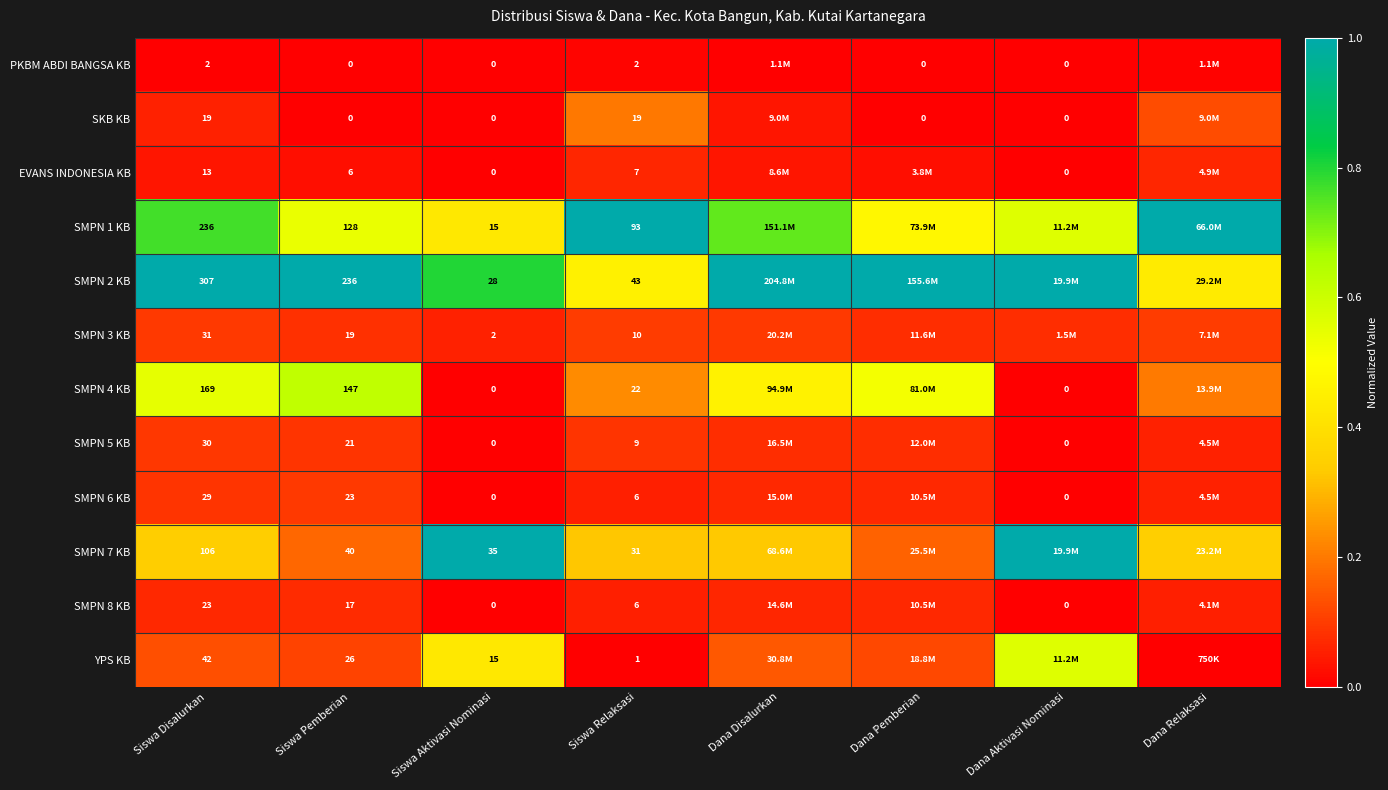

How many distinct data groups are displayed?

12